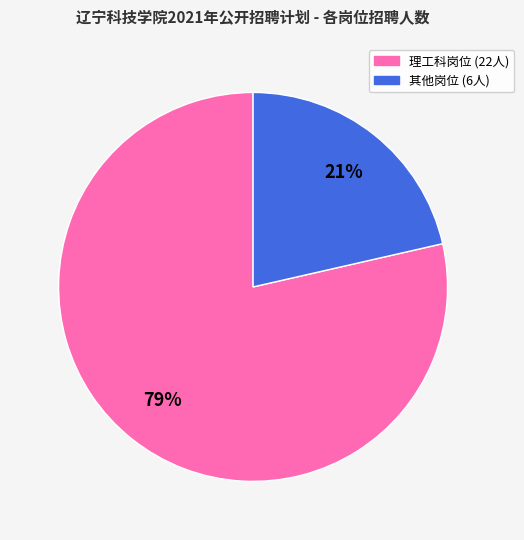

To the nearest percent, what is the average slice percentage?

50%